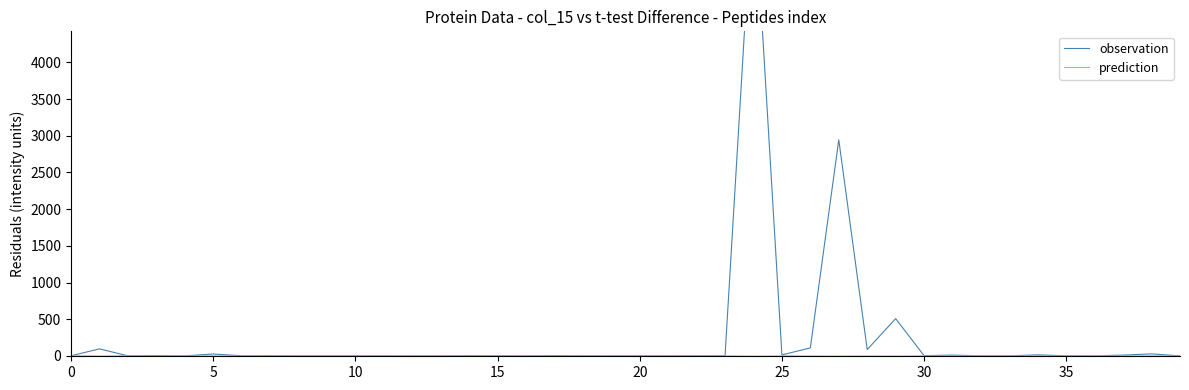

Which series changed the most between 17 and 31?

observation